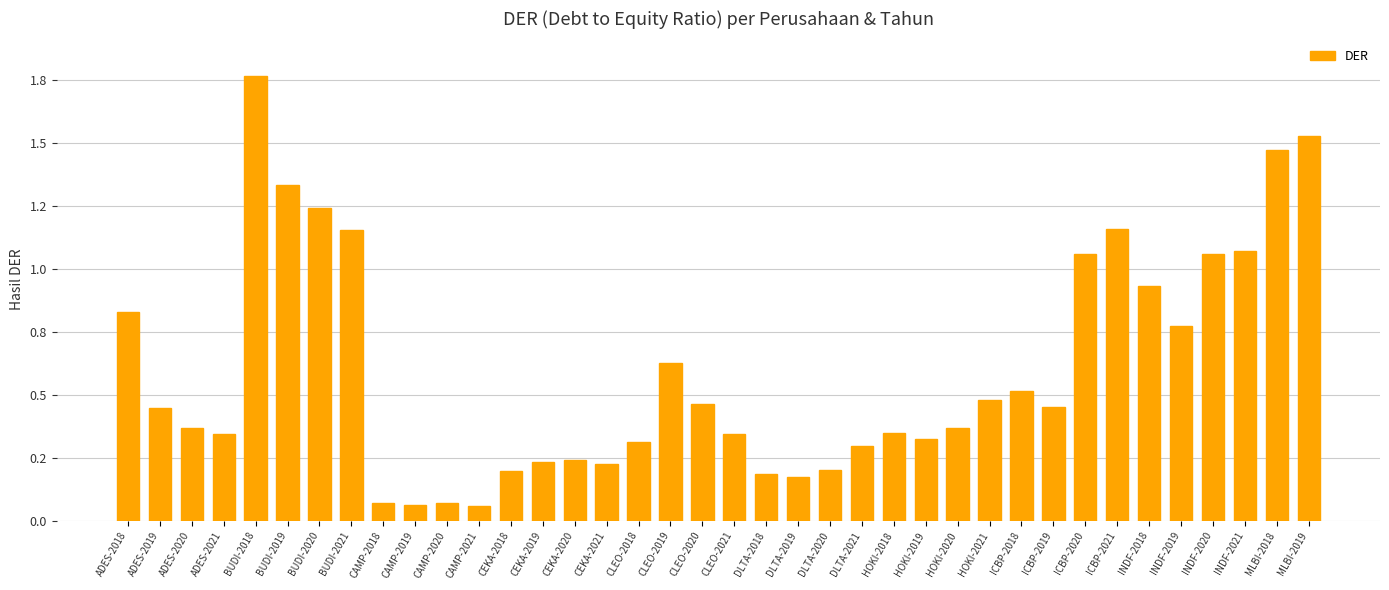

Reading left to right, list all the values displayed in this chart.

ADES-2018=0.8	ADES-2019=0.4	ADES-2020=0.4	ADES-2021=0.3	BUDI-2018=1.8	BUDI-2019=1.3	BUDI-2020=1.2	BUDI-2021=1.2	CAMP-2018=0.1	CAMP-2019=0.1	CAMP-2020=0.1	CAMP-2021=0.1	CEKA-2018=0.2	CEKA-2019=0.2	CEKA-2020=0.2	CEKA-2021=0.2	CLEO-2018=0.3	CLEO-2019=0.6	CLEO-2020=0.5	CLEO-2021=0.3	DLTA-2018=0.2	DLTA-2019=0.2	DLTA-2020=0.2	DLTA-2021=0.3	HOKI-2018=0.3	HOKI-2019=0.3	HOKI-2020=0.4	HOKI-2021=0.5	ICBP-2018=0.5	ICBP-2019=0.5	ICBP-2020=1.1	ICBP-2021=1.2	INDF-2018=0.9	INDF-2019=0.8	INDF-2020=1.1	INDF-2021=1.1	MLBI-2018=1.5	MLBI-2019=1.5